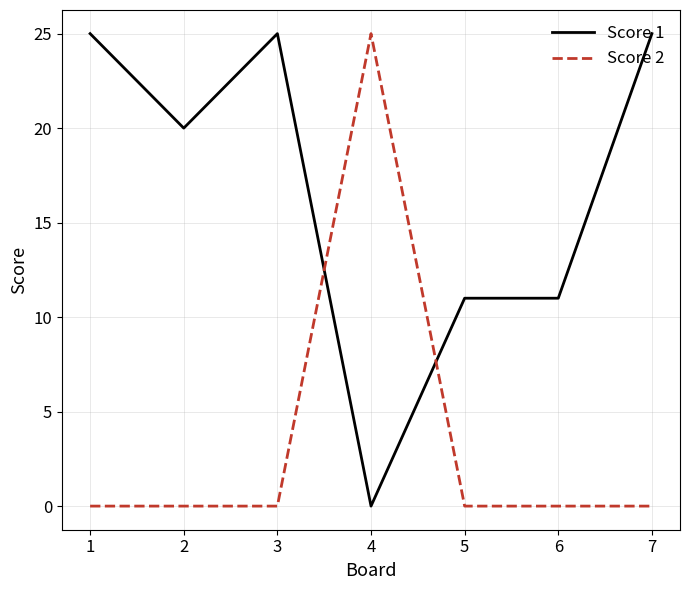

Is this an area chart (filled region under the line)?

No